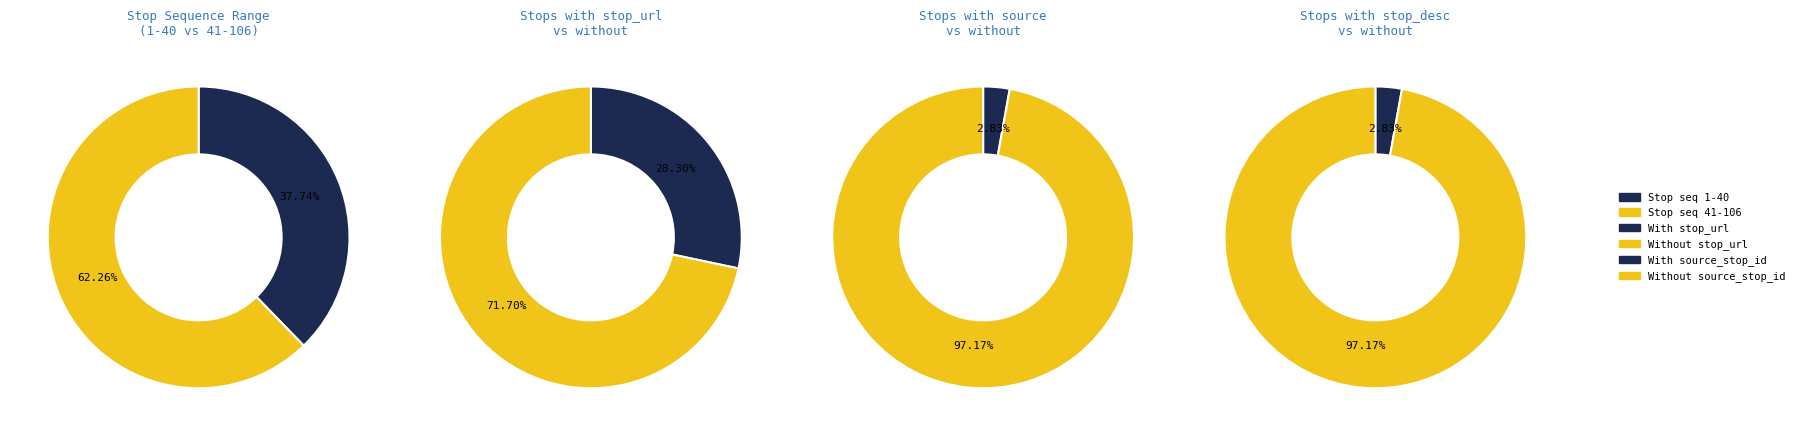

Does any single category account for the majority?

Yes